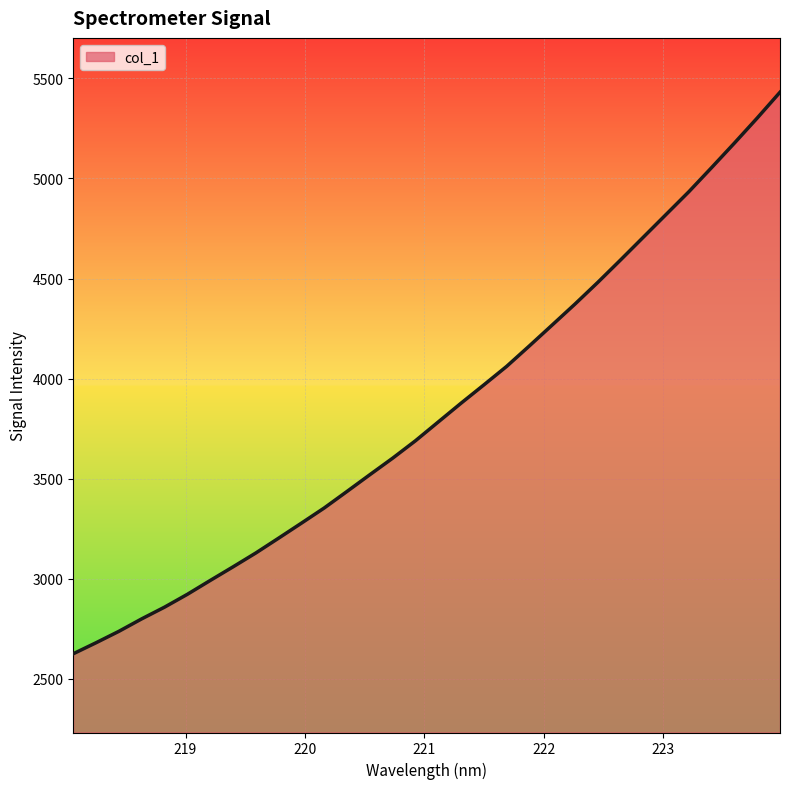

How many lines are shown in the chart?

1